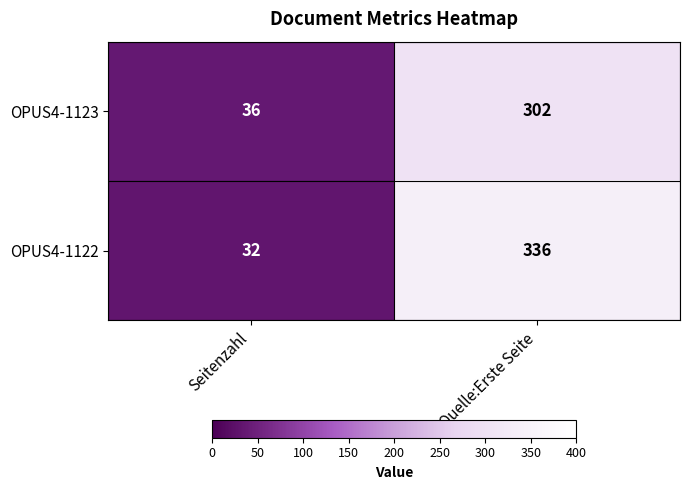

At Quelle:Erste Seite, list the series in order from largest to smallest.

OPUS4-1122, OPUS4-1123